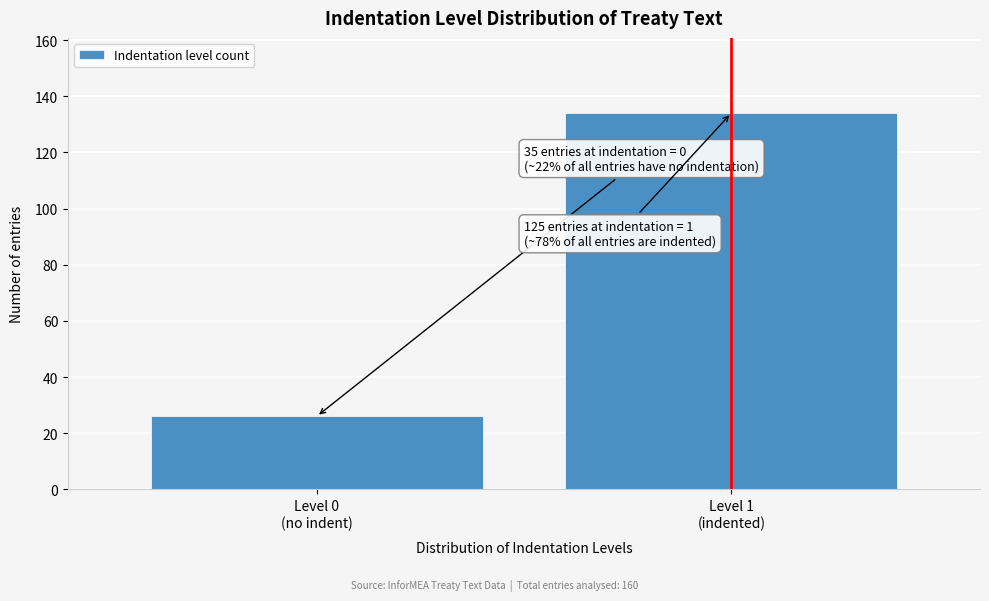

Reading left to right, list all the values displayed in this chart.

26	134